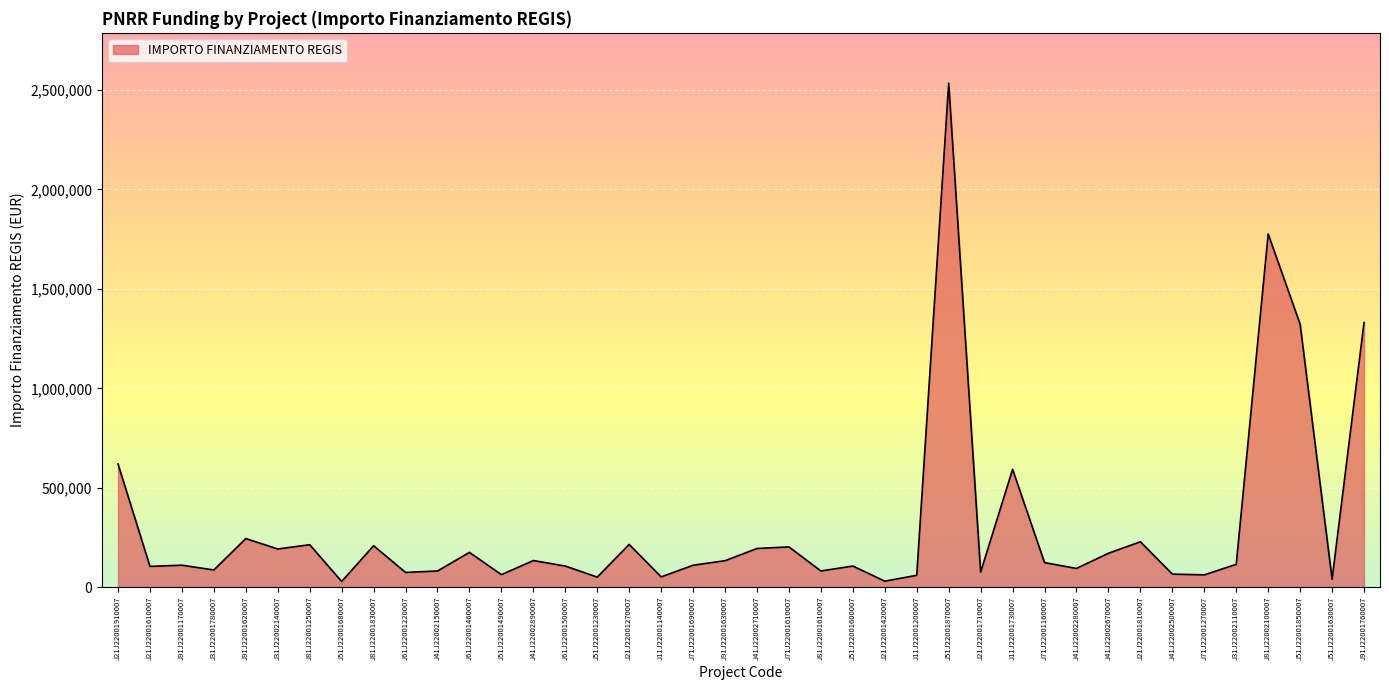

The chart shows a value of 244094.2 at J91J22001620007. True or false?

True